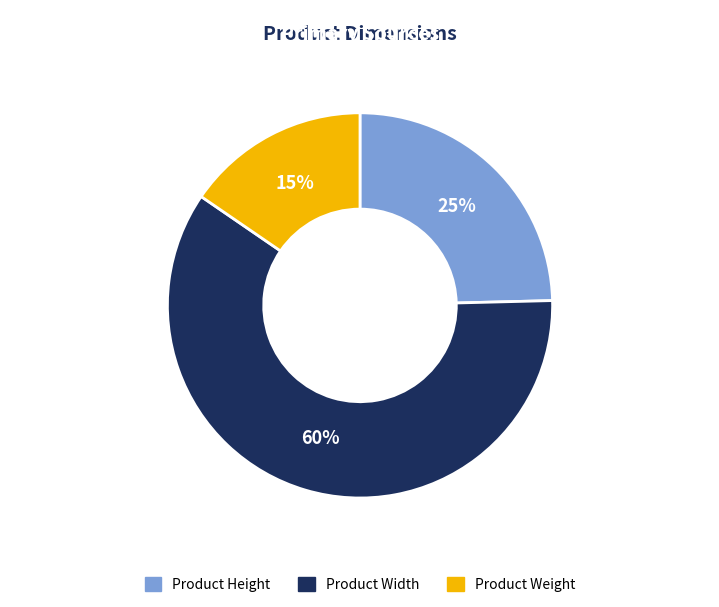

Combined, do Product Height and Product Width account for over 50%?

Yes